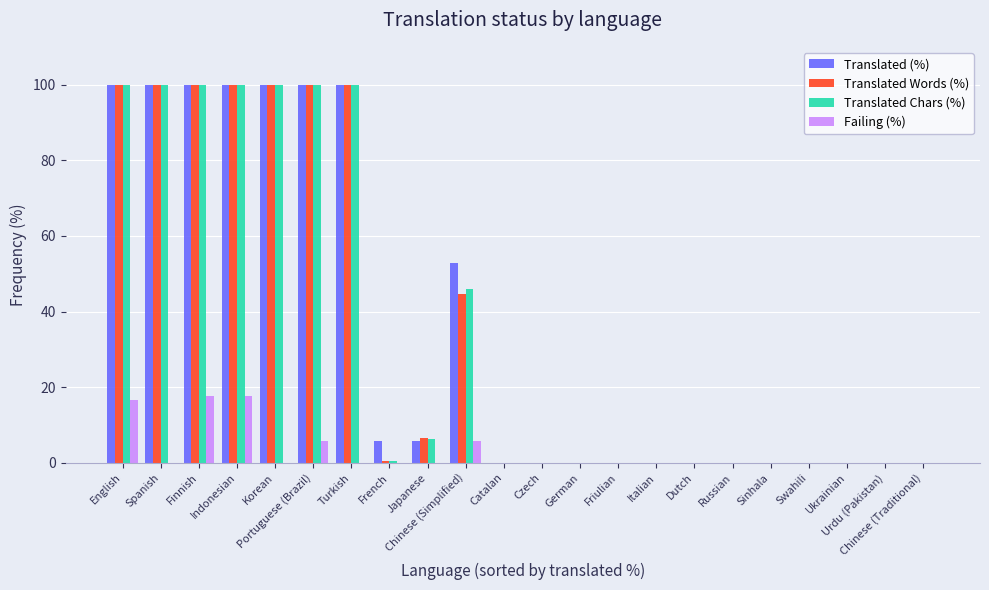

What is the sum of the Translated (%) values at Chinese (Simplified) and Korean?

152.9